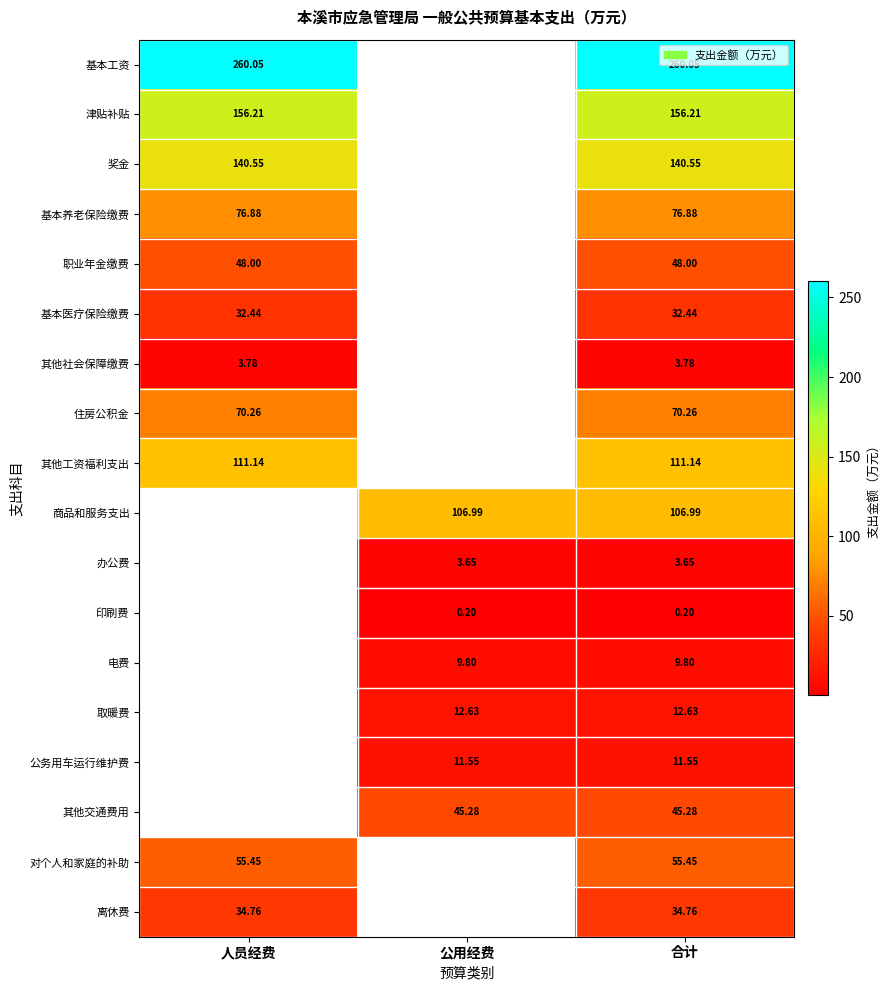

At 合计, list the series in order from smallest to largest.

印刷费, 办公费, 其他社会保障缴费, 电费, 公务用车运行维护费, 取暖费, 基本医疗保险缴费, 离休费, 其他交通费用, 职业年金缴费, 对个人和家庭的补助, 住房公积金, 基本养老保险缴费, 商品和服务支出, 其他工资福利支出, 奖金, 津贴补贴, 基本工资